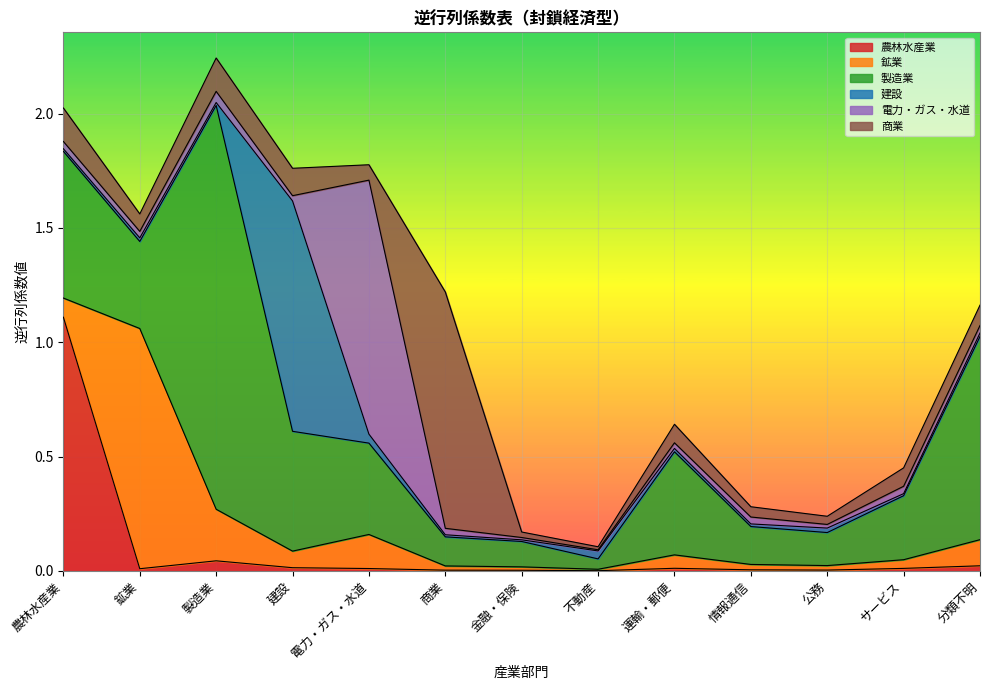

What position from the left is 農林水産業?

1